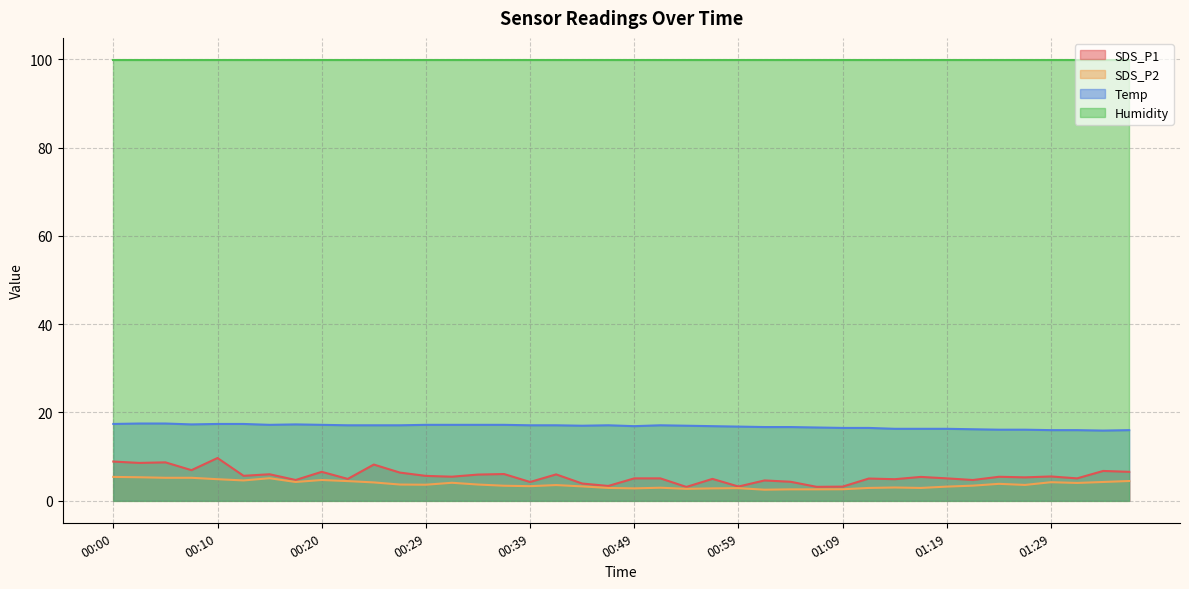

Between 00:10 and 01:24, which is larger?

00:10